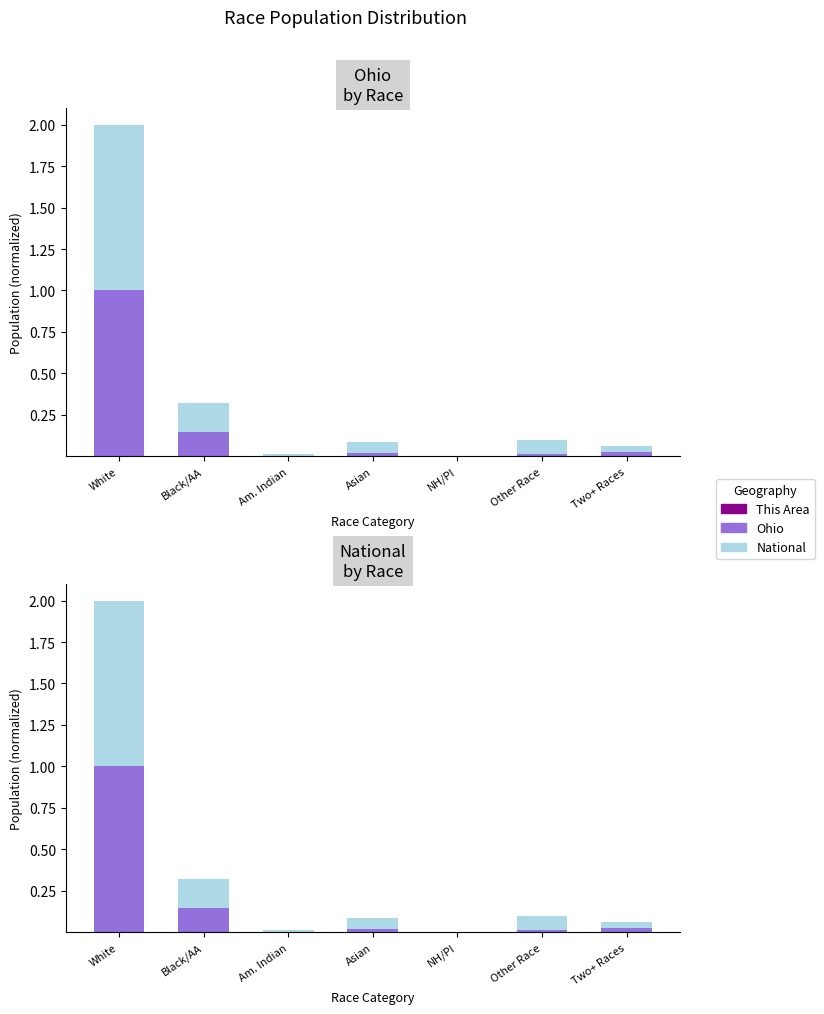

What is the total value across all series at White?

2.0